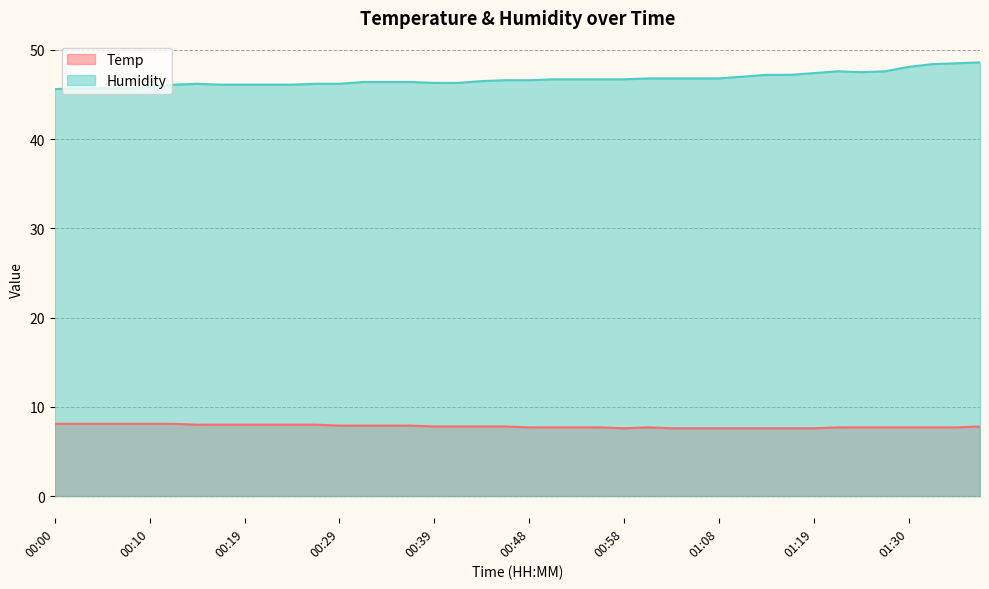

What are all the series names shown in the legend?

Temp, Humidity